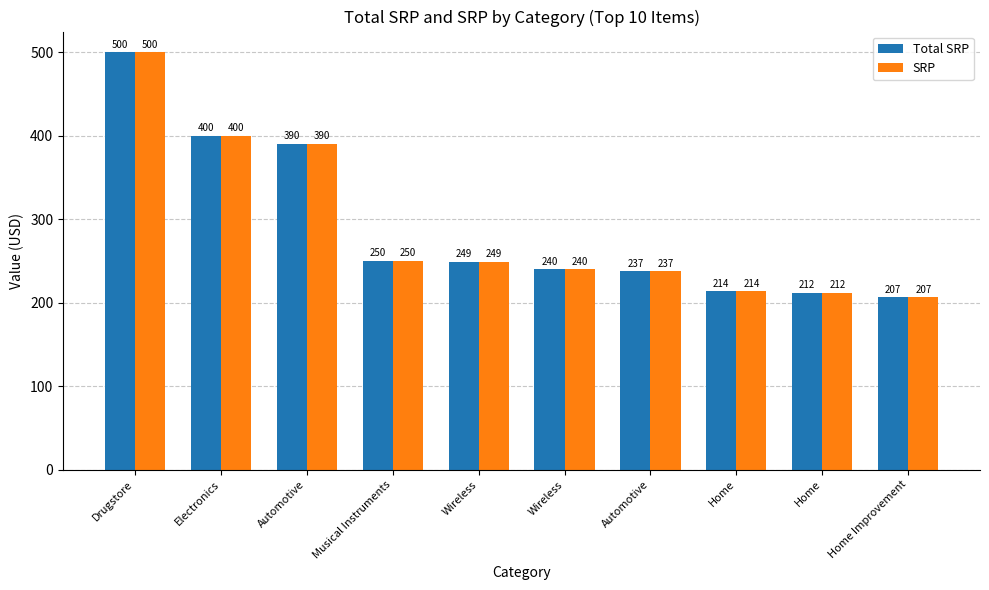

Where does the Total SRP series first go above 249?

Drugstore